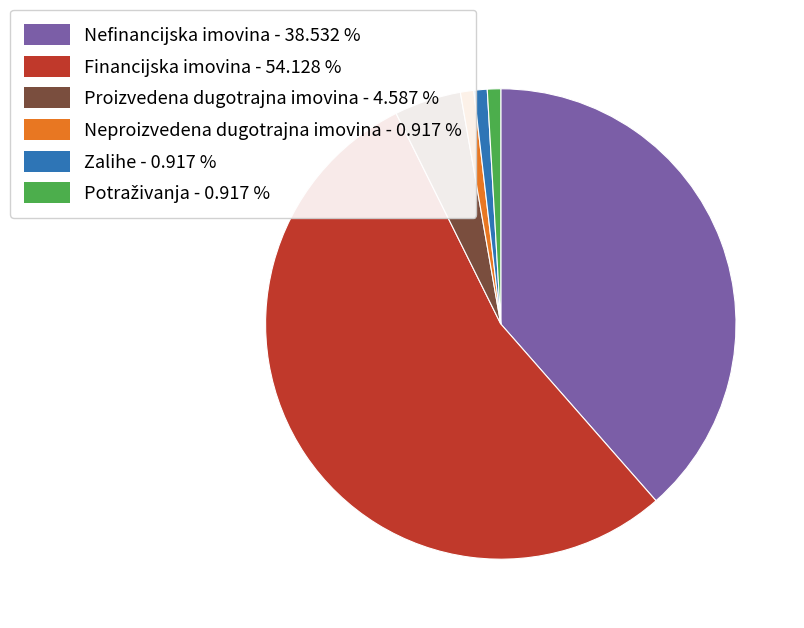

What is the majority slice?

Financijska imovina